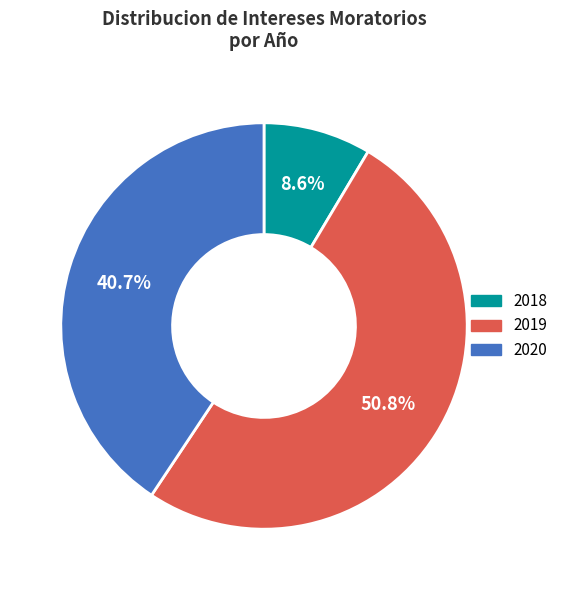

Is there any slice that represents more than half of the pie?

Yes